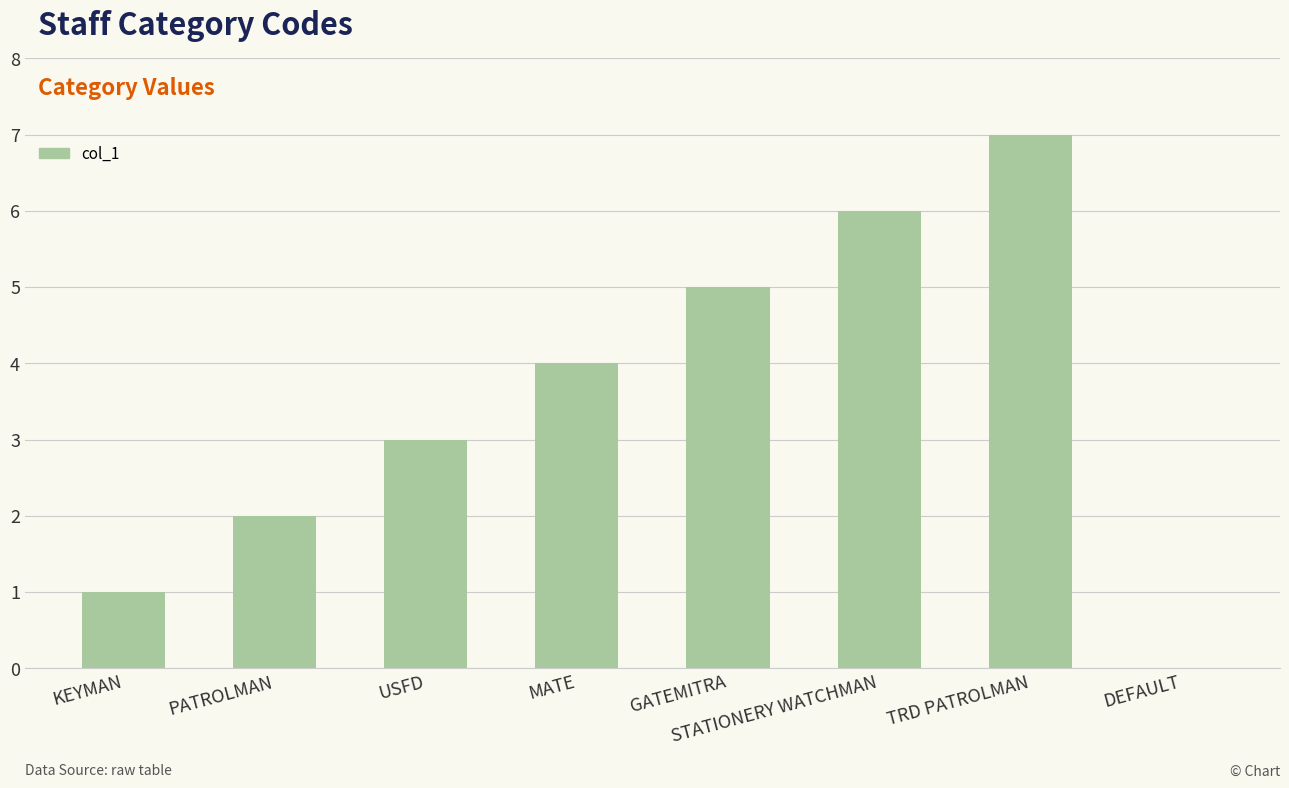

Reading left to right, extract all data points from this chart.

1	2	3	4	5	6	7	0